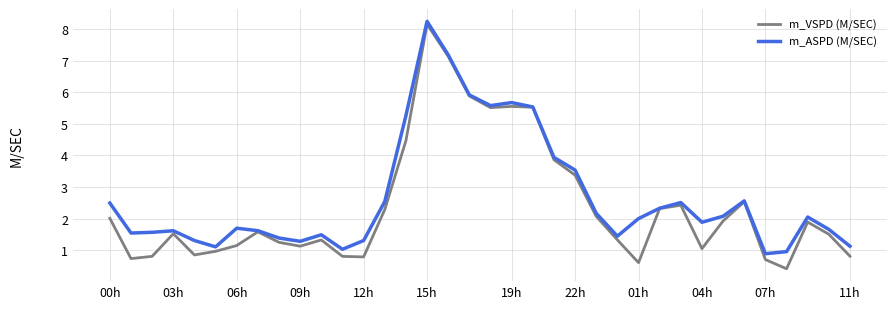

Which series has the widest spread of values?

m_VSPD (M/SEC)